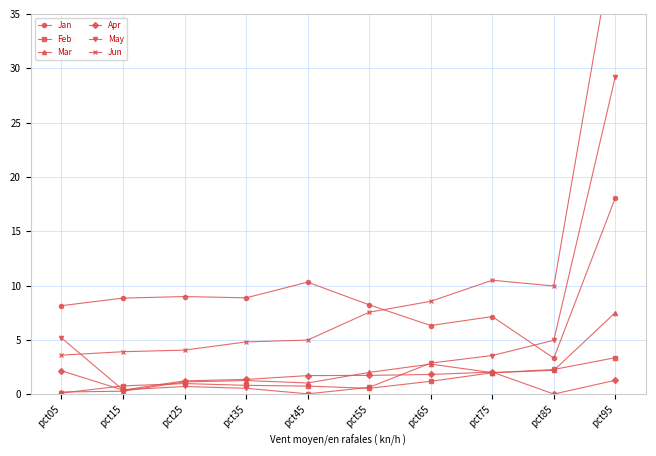

What is the value of the Jan point at the 9th from the left?

3.3